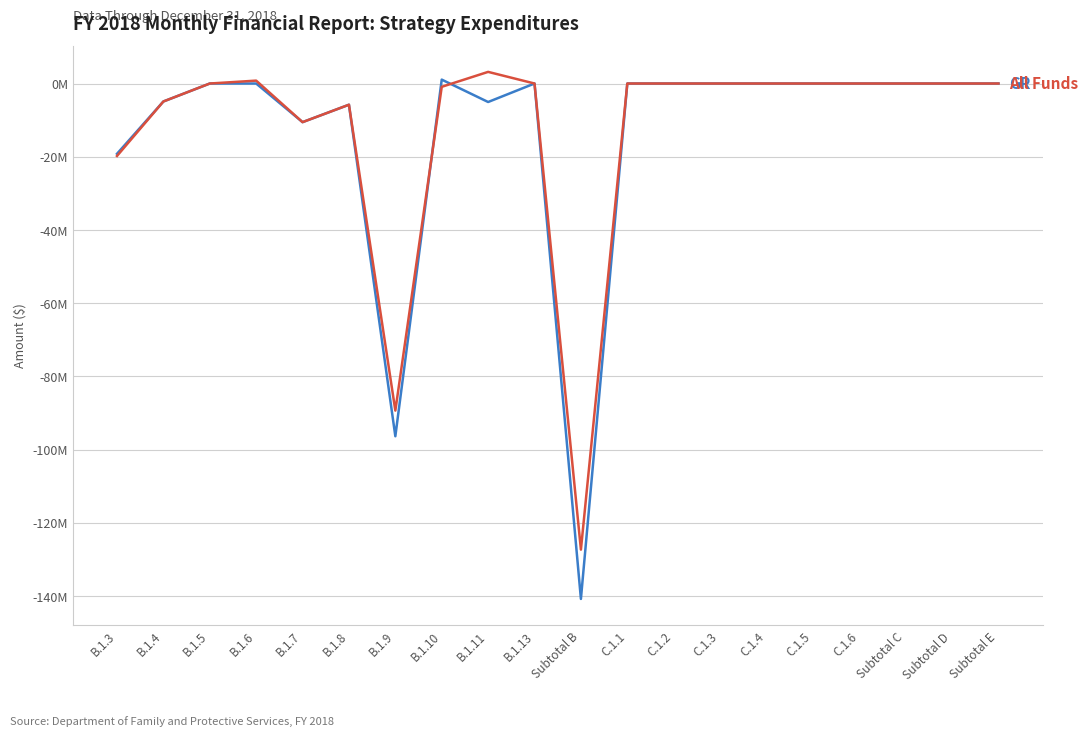

Does the chart display data point markers on the line(s)?

No